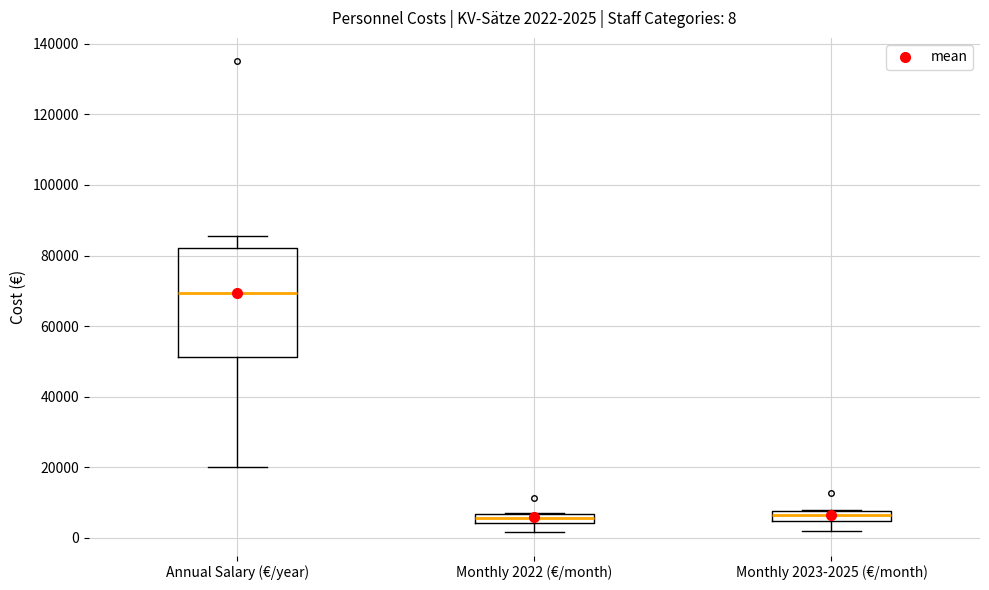

Which box is the tallest, from its lower edge to its upper edge?

Annual Salary (€/year)